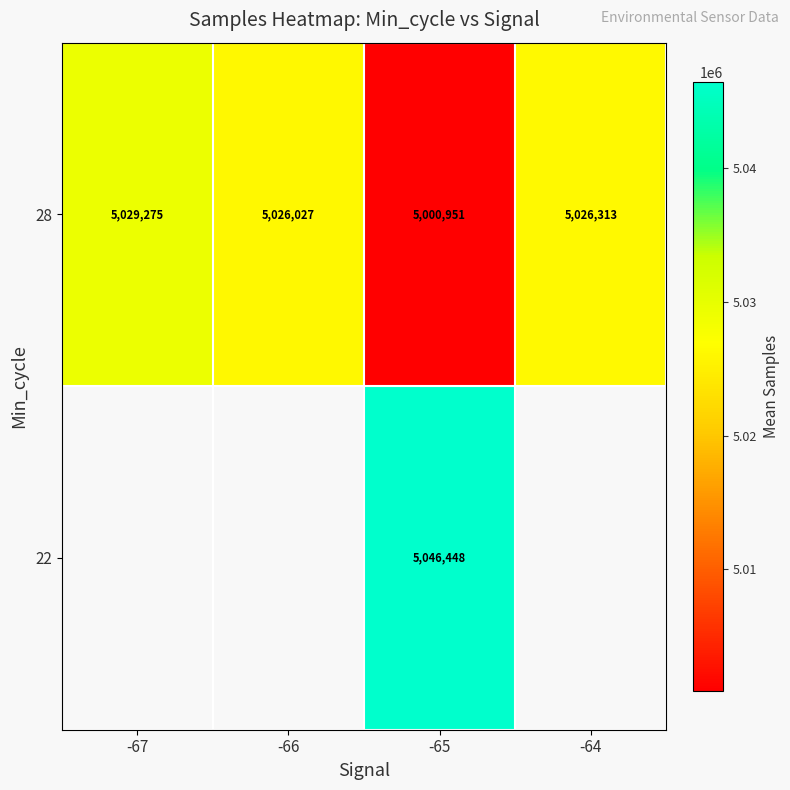

How many categories are shown in the chart?

4